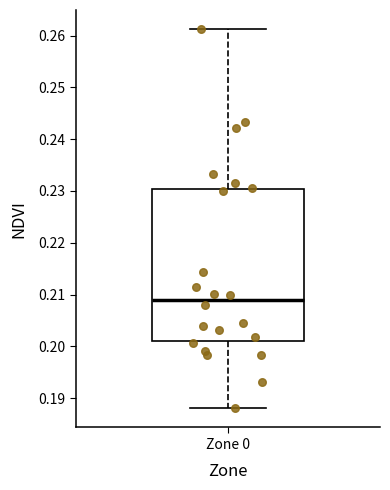

Read this box plot against the y-axis: the position of the median line, the range covered by the box, and the ends of both whiskers. The values are not printed on the chart, so give them approximately, as read against the axis.

median 0.209, box 0.201 to 0.230, whiskers 0.188 to 0.261